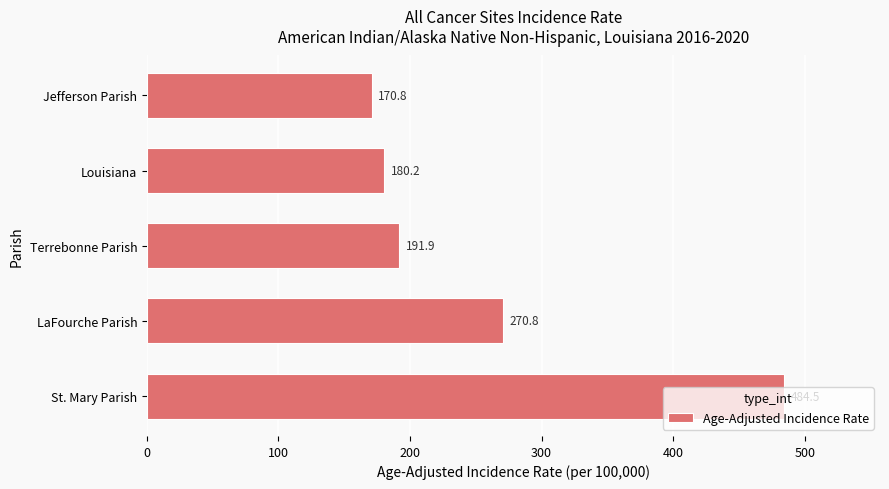

What is the sum of all values?

1298.2